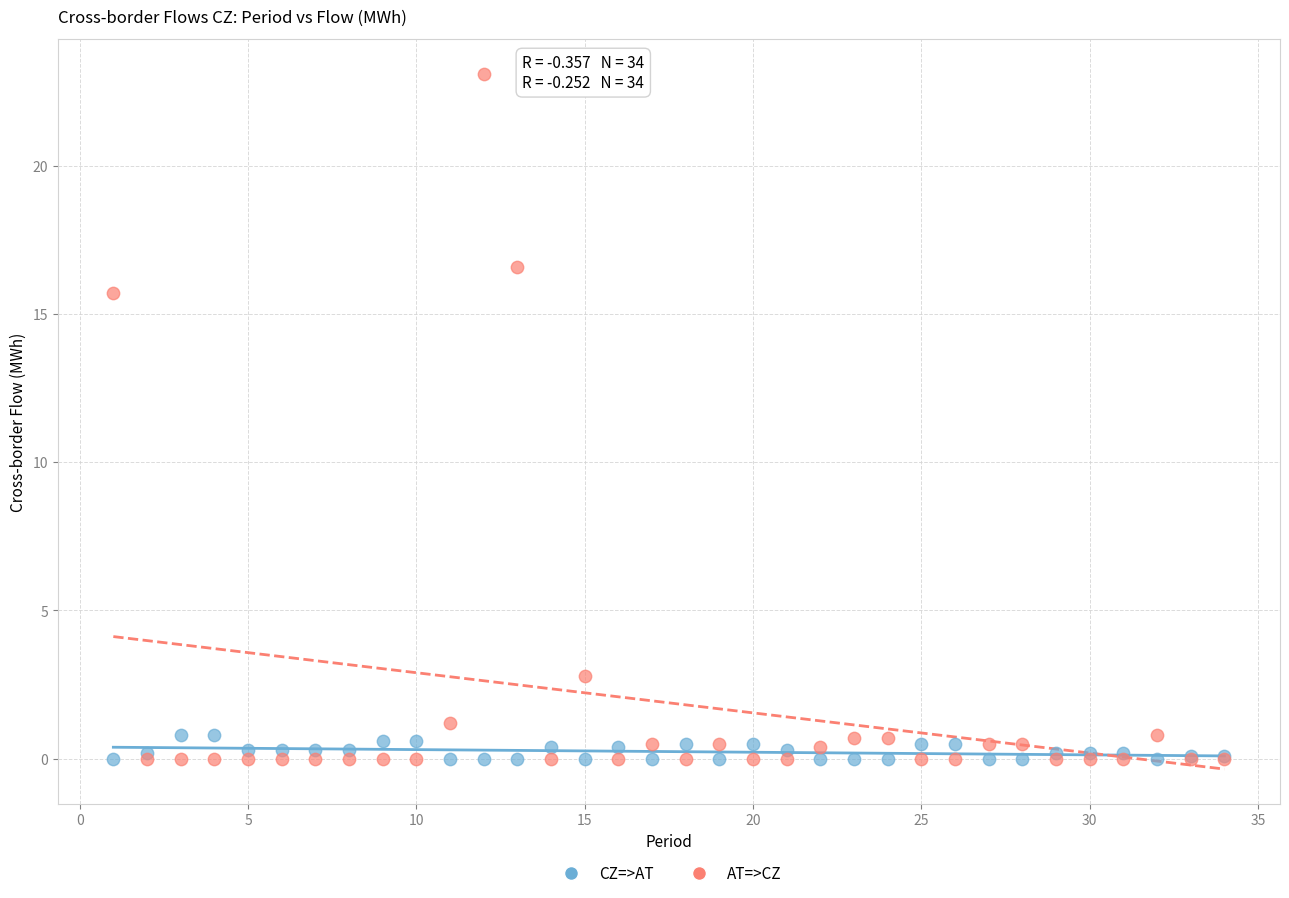

Across all series, what Y value is closest to 11?

15.7